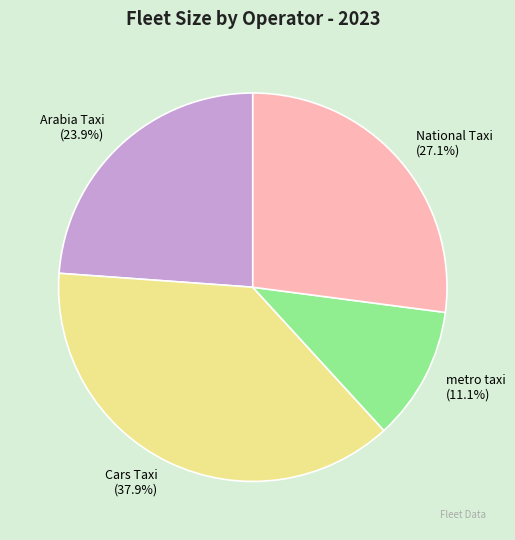

To the nearest percent, what portion does National Taxi represent?

27%